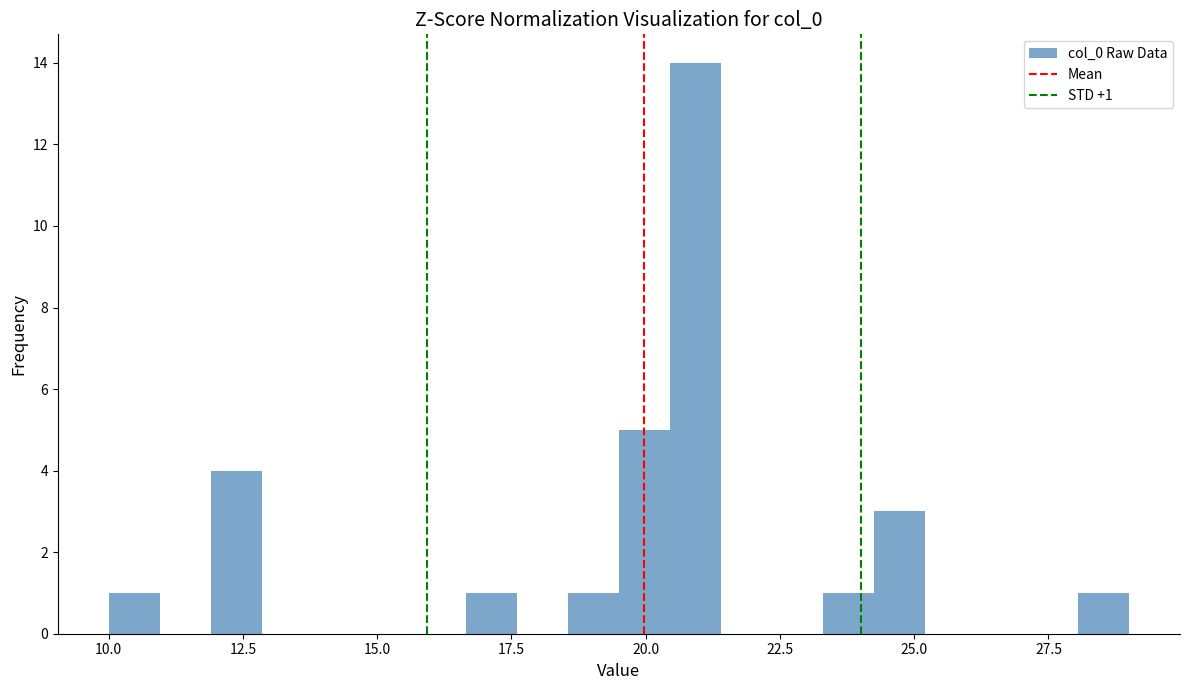

Around what value on the x-axis is the tallest bar? Give the approximate position of its centre, as read against the axis.

21.0